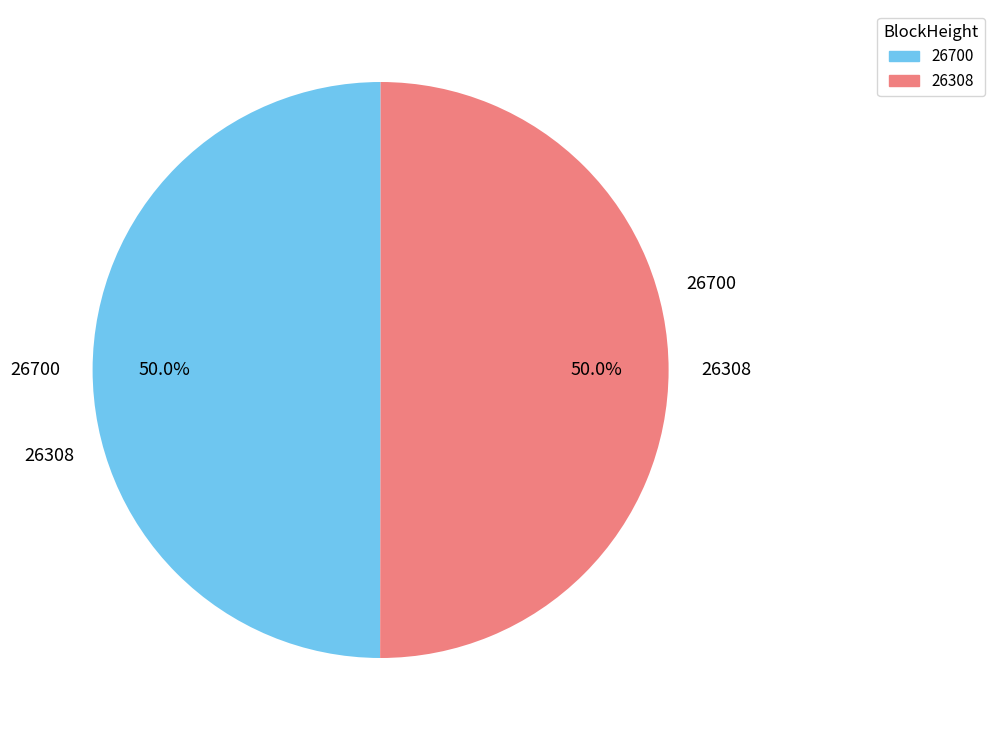

Approximately how many times larger is the value at 26700 compared to 26308?

1.0